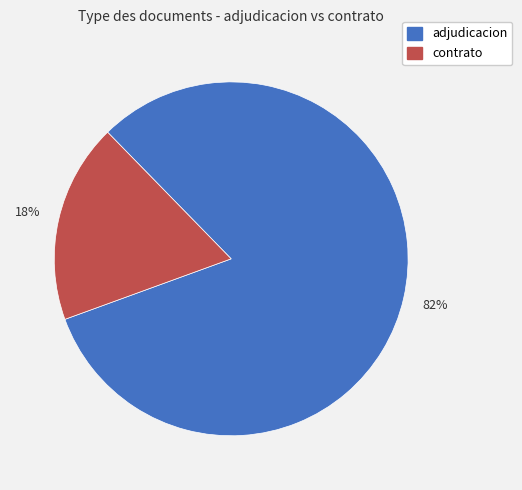

Does any single category account for the majority?

Yes